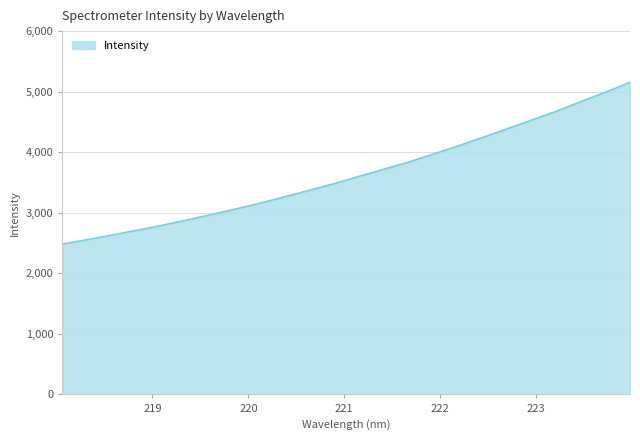

How many values exceed 3584?

16